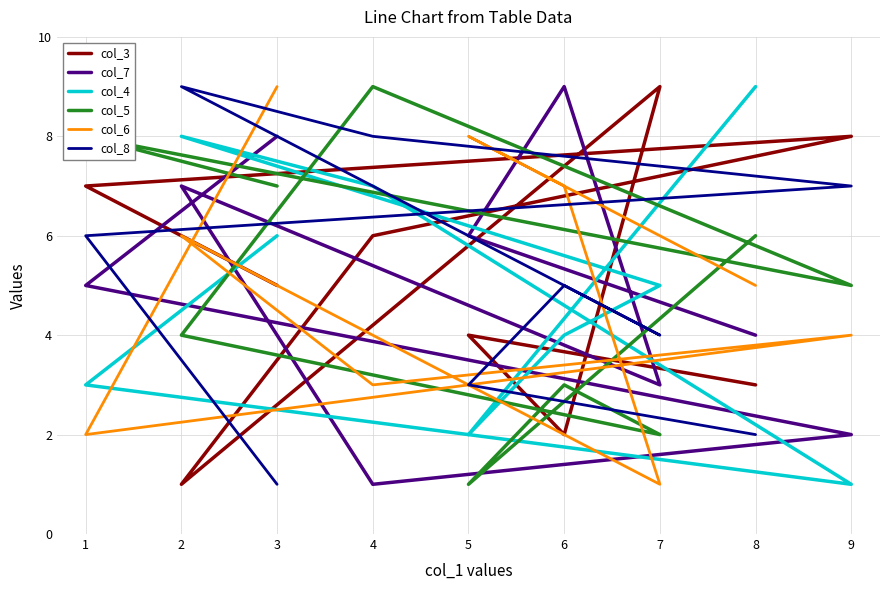

What are all the series names shown in the legend?

col_3, col_7, col_4, col_5, col_6, col_8